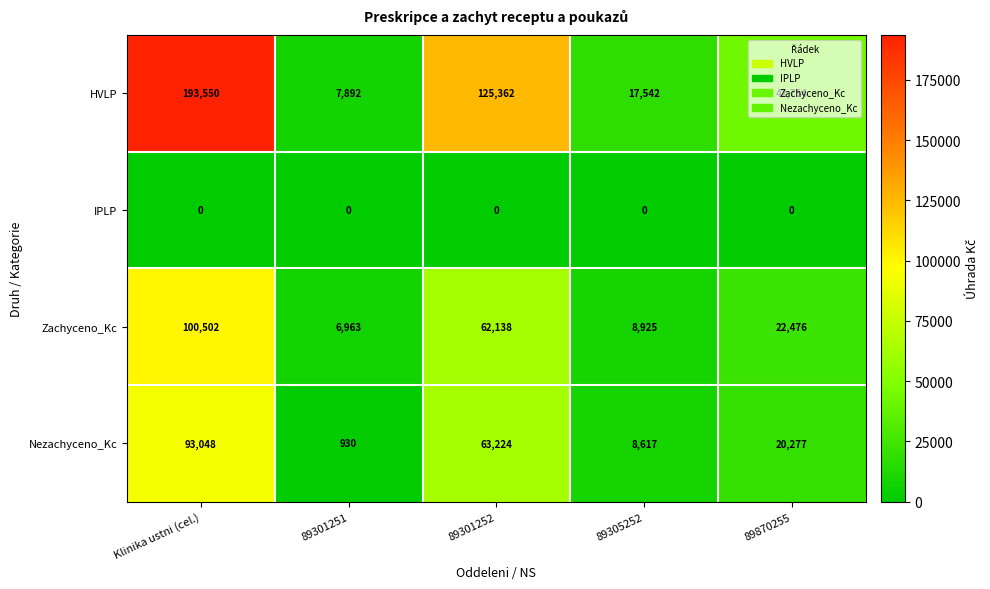

At which label is HVLP closest to 100721?

89301252